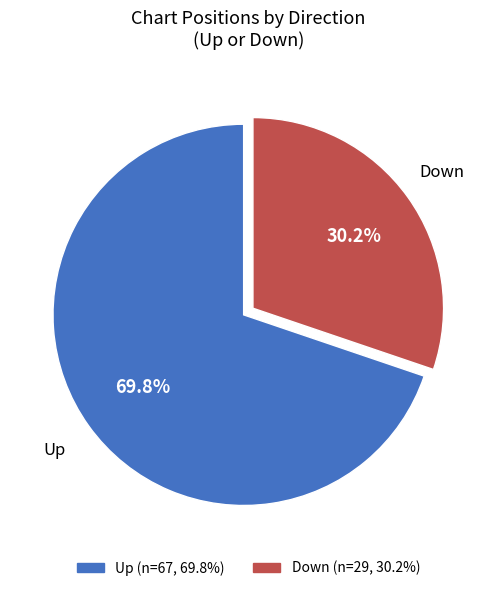

Rank the categories by value from lowest to highest.

Down, Up